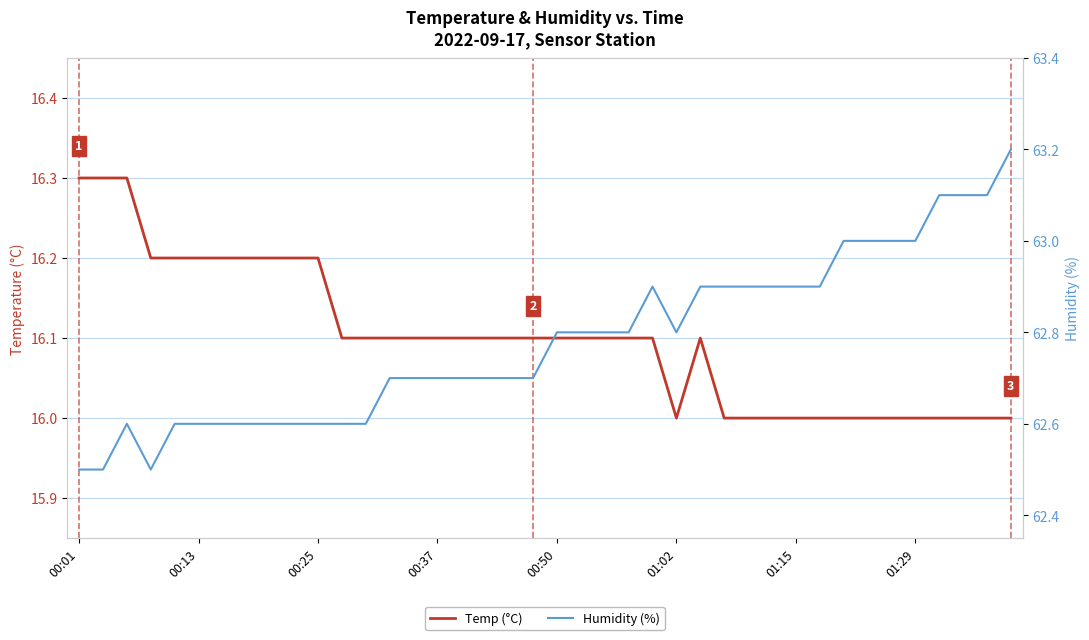

Is it true that Temp (°C) equals 16.3 at 00:01?

True